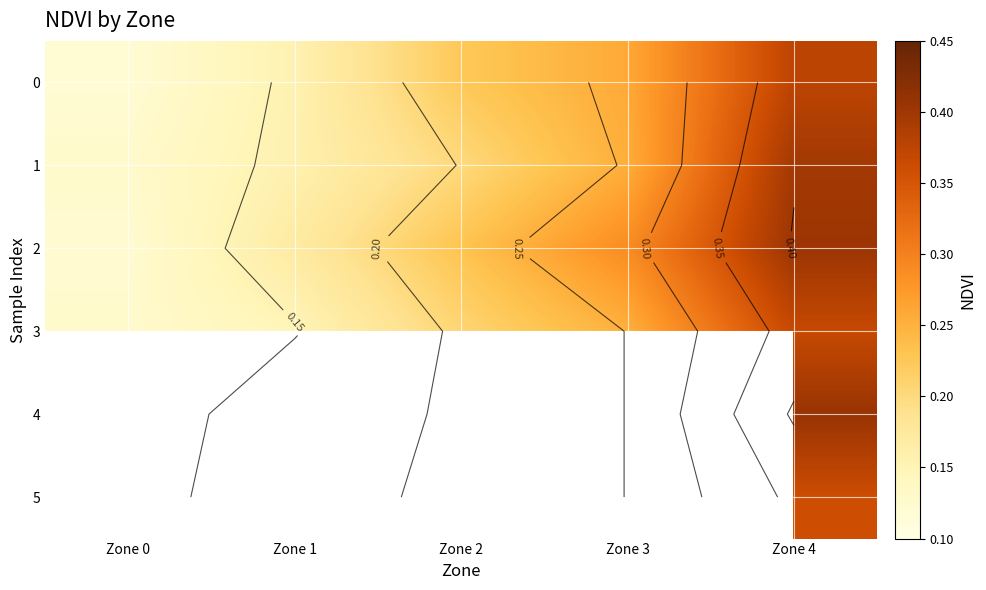

At which category does the chart reach its peak across all series?

Zone 4